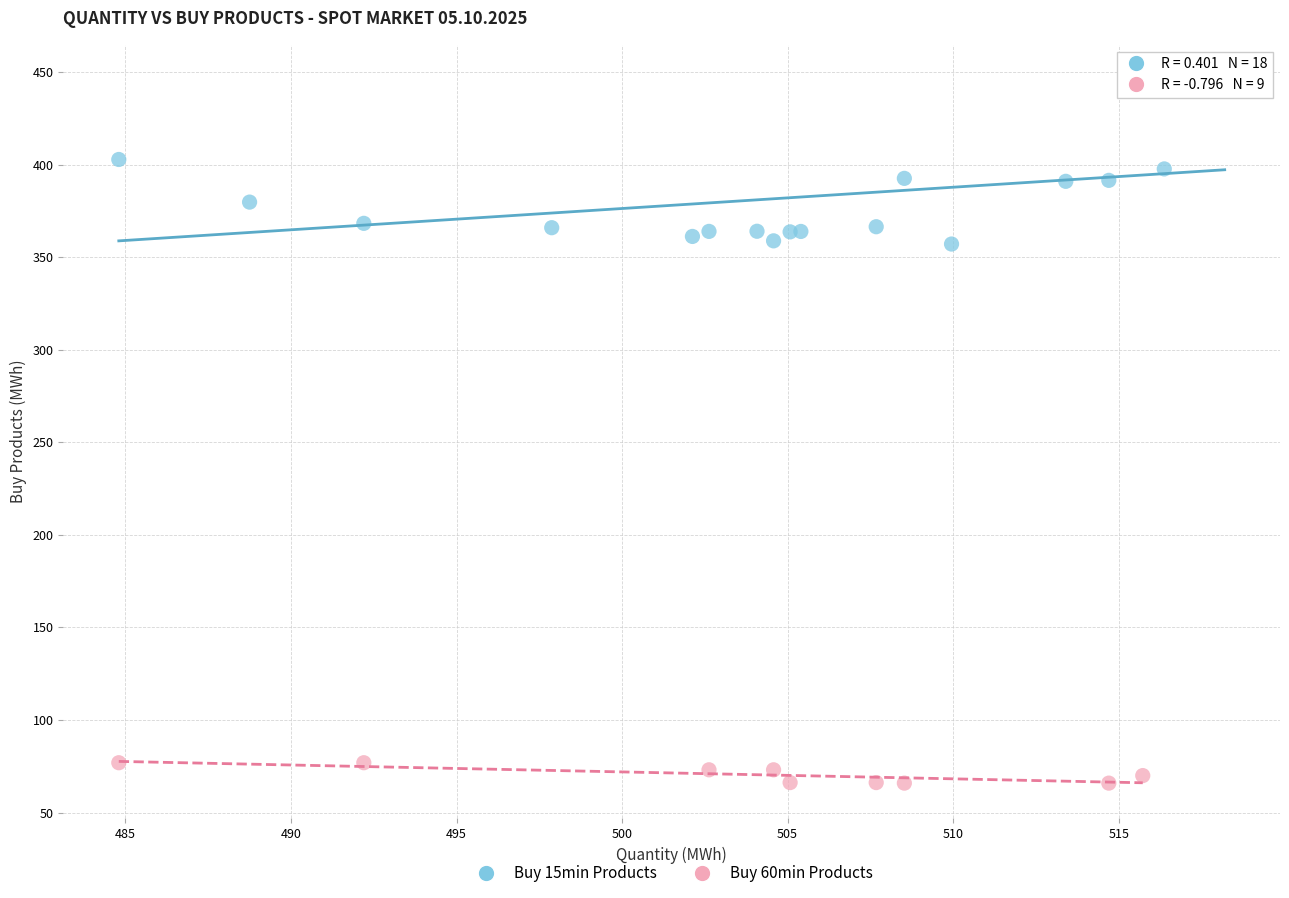

Which series has the largest Y range (max minus min)?

Buy 15min Products